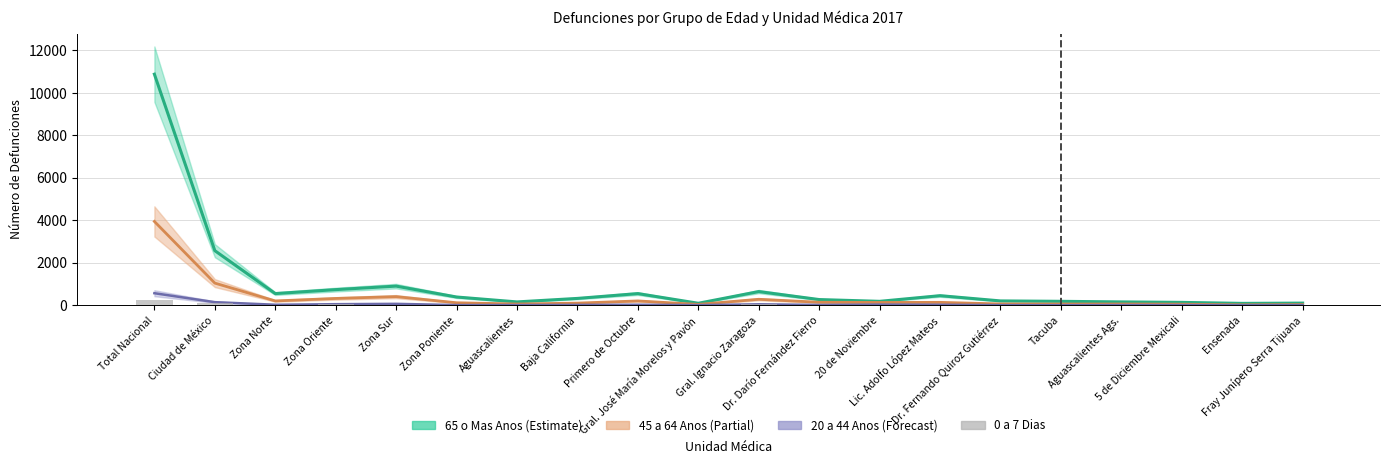

Is it true that the value at Gral. José María Morelos y Pavón is 0?

True